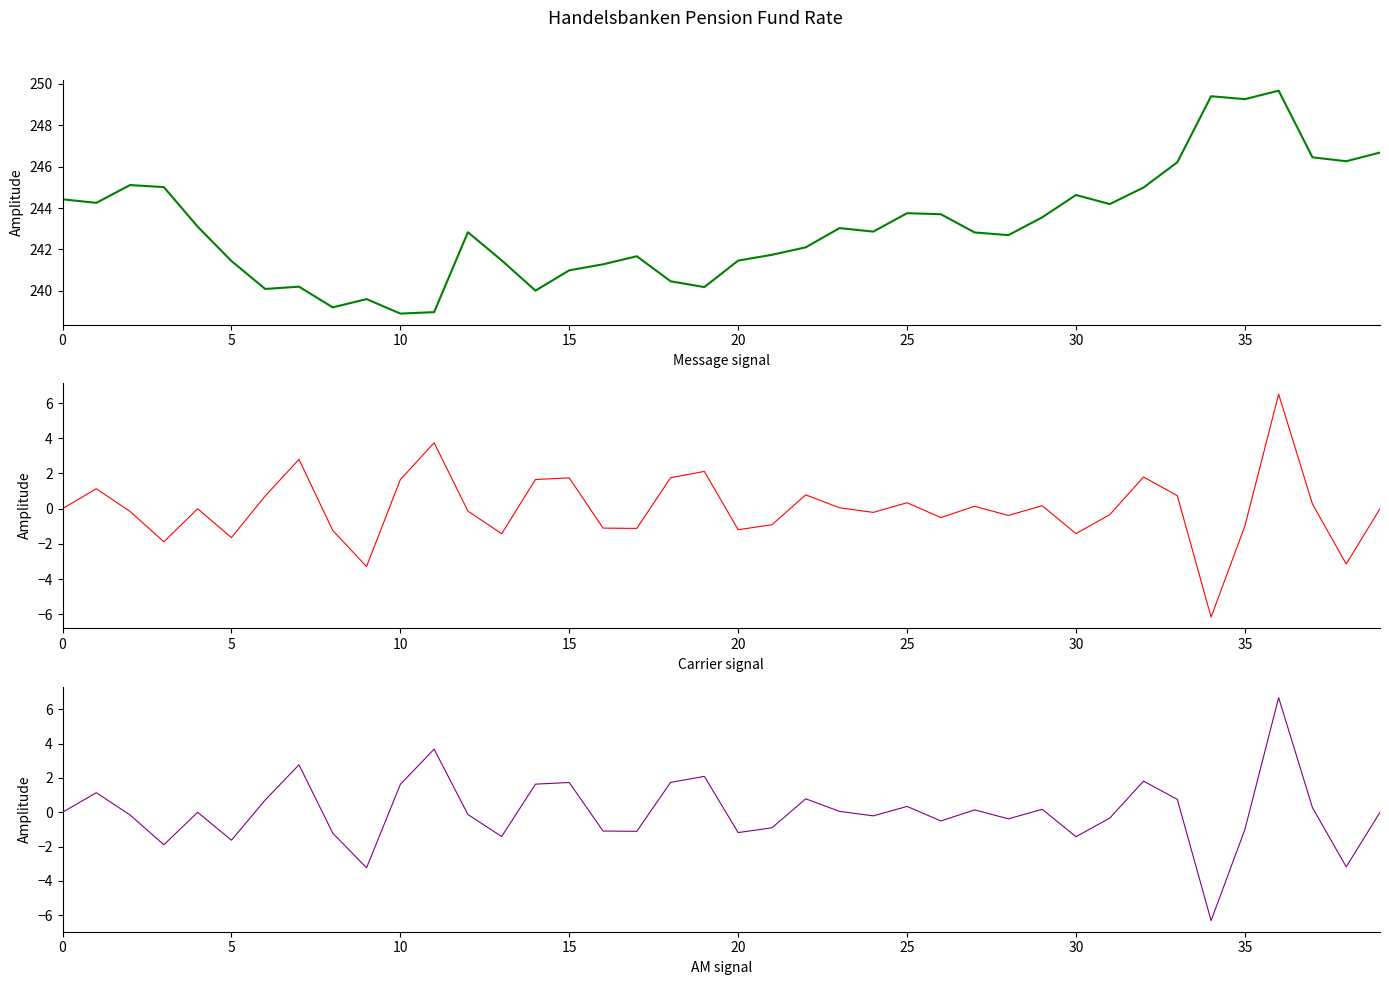

Does the chart display data point markers on the line(s)?

No